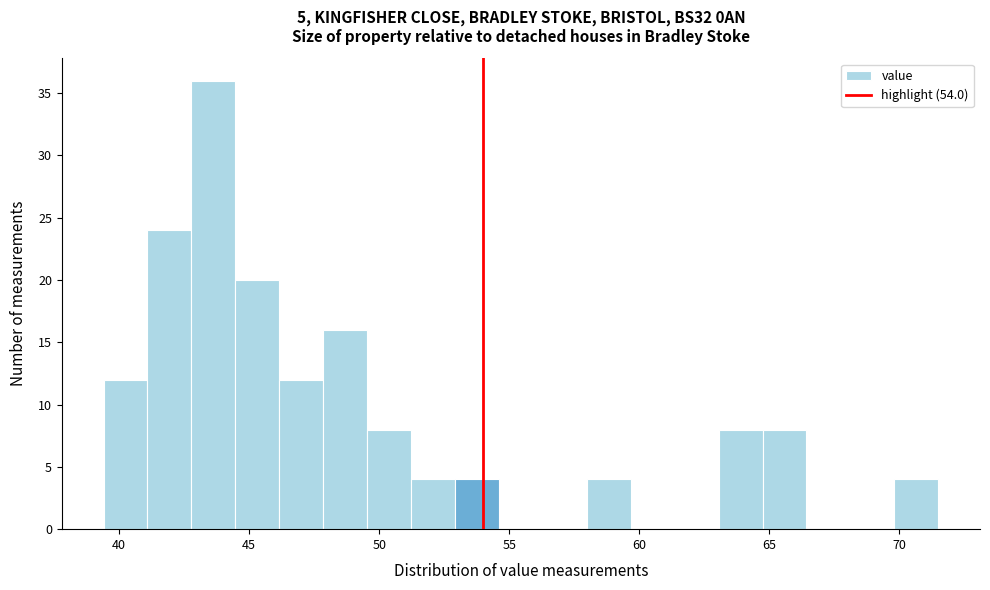

Read against the x-axis, roughly where is the centre of the tallest bar?

43.5